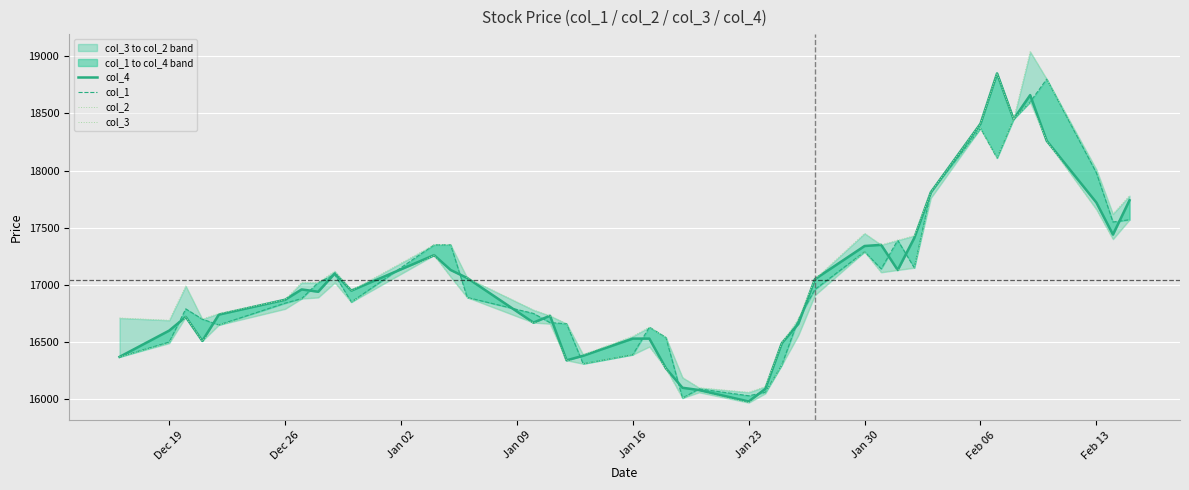

How many lines are shown in the chart?

4